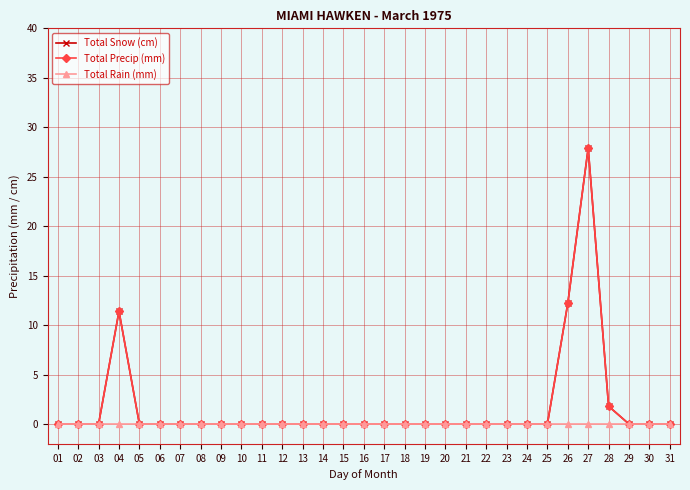

Does the chart display data point markers on the line(s)?

Yes